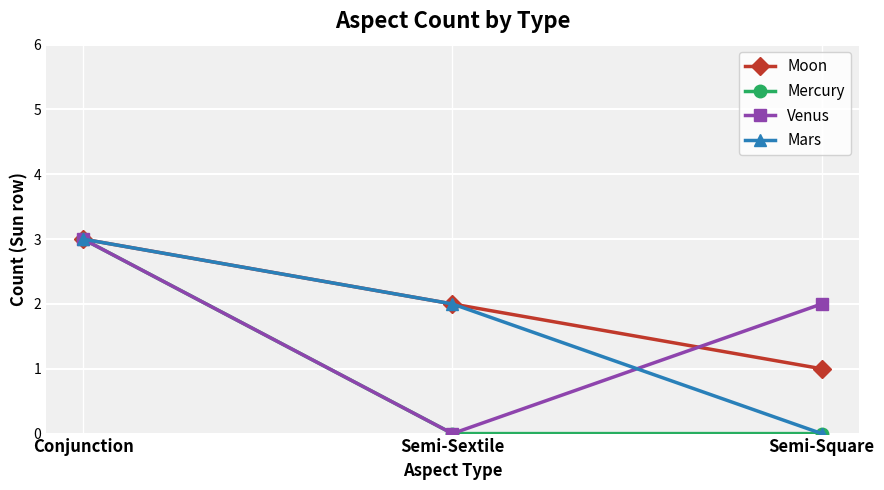

Is this an area chart (filled region under the line)?

No